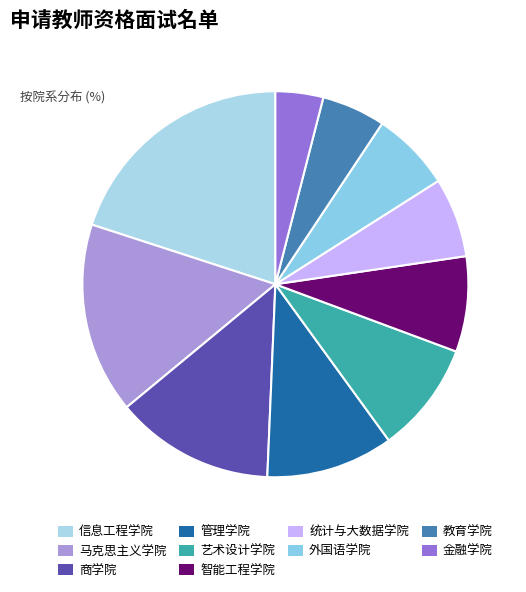

Count the number of slices in the pie.

10